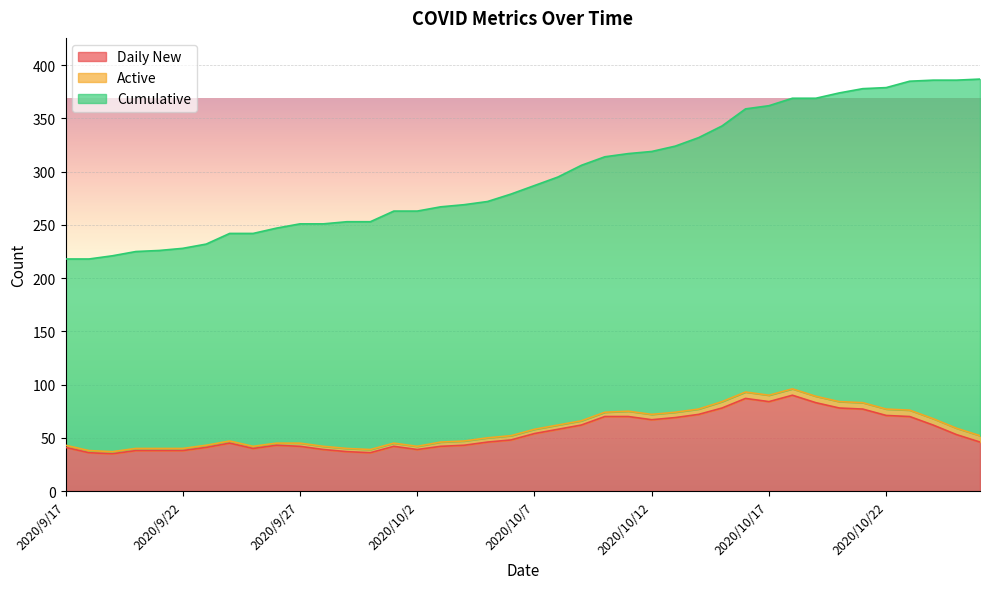

True or false: Cumulative has more than 1 points higher than both neighbors.

False